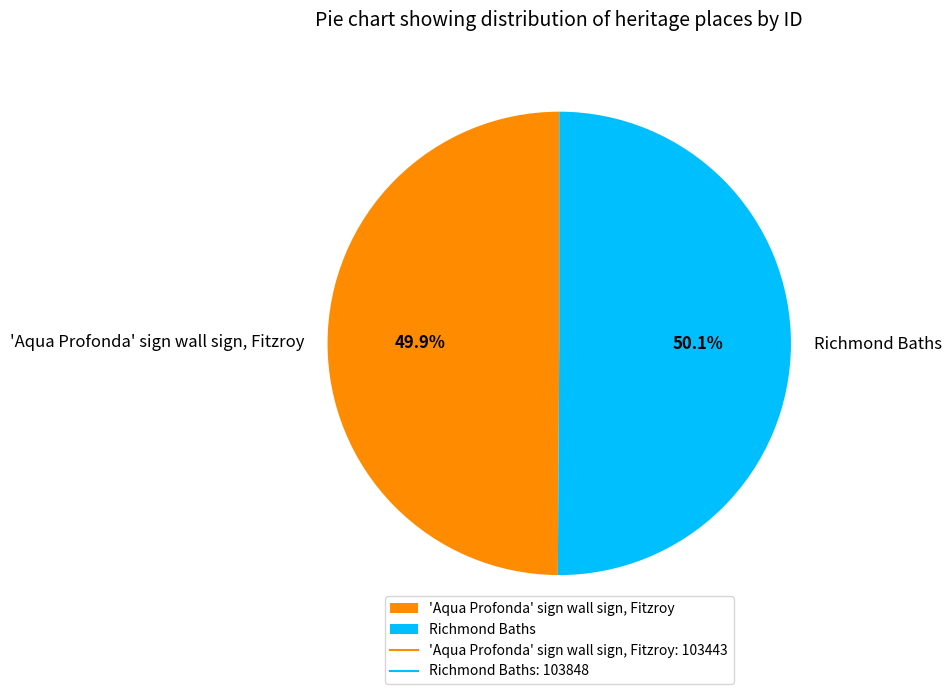

To the nearest percent, what percentage of the pie is Richmond Baths?

50%